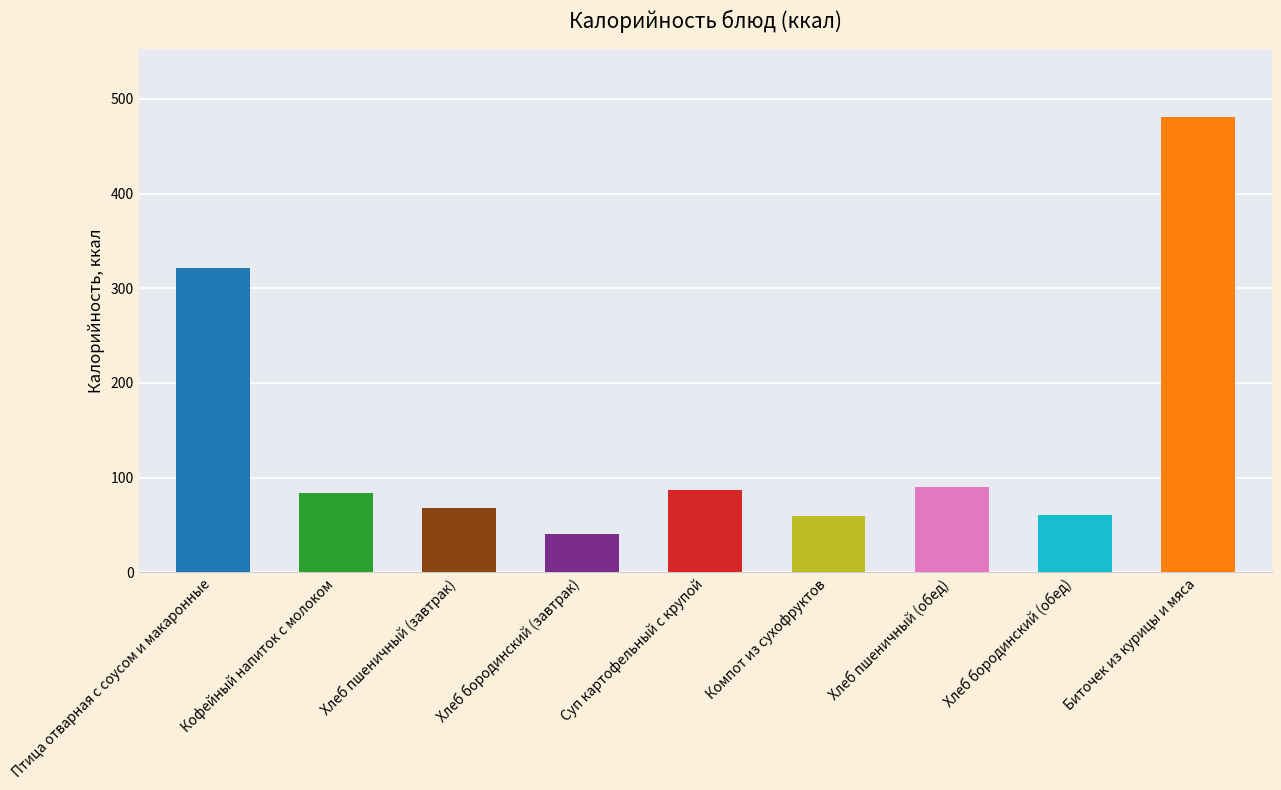

Does the chart contain stacked bars?

No